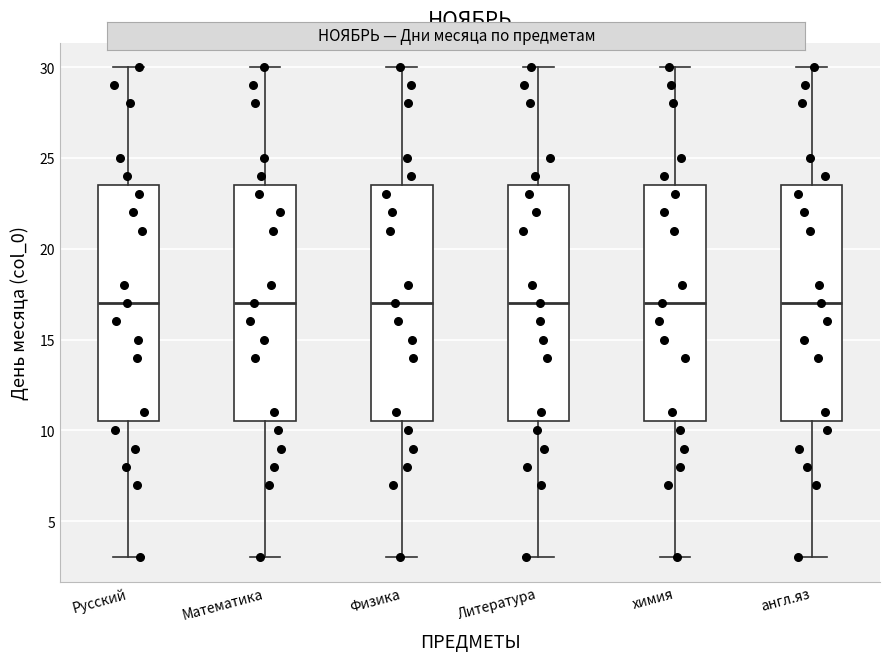

Reading left to right, transcribe this box plot: for each box, give where its median line is, the range the box spans, and where its two whiskers end, as read against the y-axis. The values are not printed on the chart, so give them approximately, as read against the axis.

Русский: median 17.0, box 10.5 to 23.5, whiskers 3.0 to 30.0
Математика: median 17.0, box 10.5 to 23.5, whiskers 3.0 to 30.0
Физика: median 17.0, box 10.5 to 23.5, whiskers 3.0 to 30.0
Литература: median 17.0, box 10.5 to 23.5, whiskers 3.0 to 30.0
химия: median 17.0, box 10.5 to 23.5, whiskers 3.0 to 30.0
англ.яз: median 17.0, box 10.5 to 23.5, whiskers 3.0 to 30.0